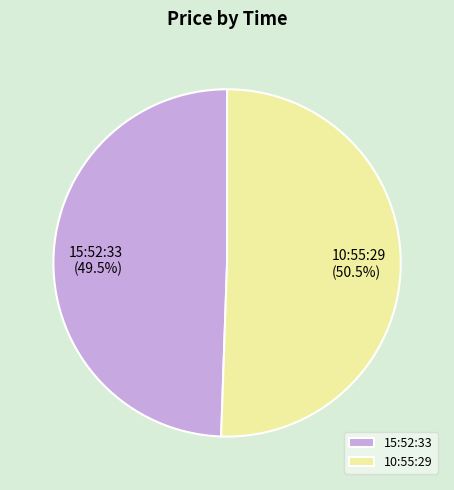

Rank the categories by value from highest to lowest.

10:55:29, 15:52:33